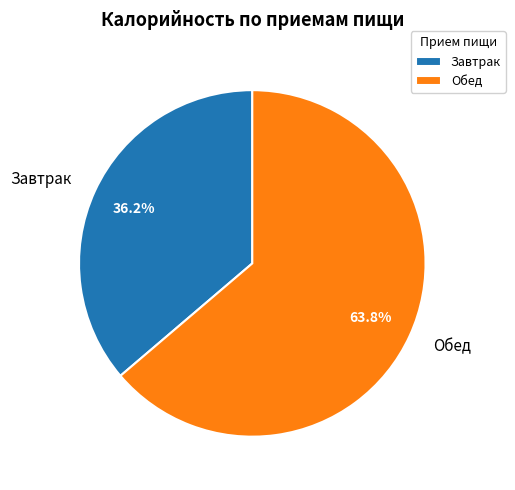

How many slices are in this pie chart?

2